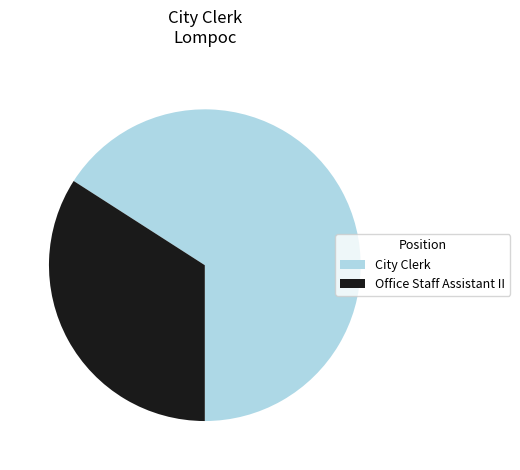

Is City Clerk the majority of the pie?

Yes